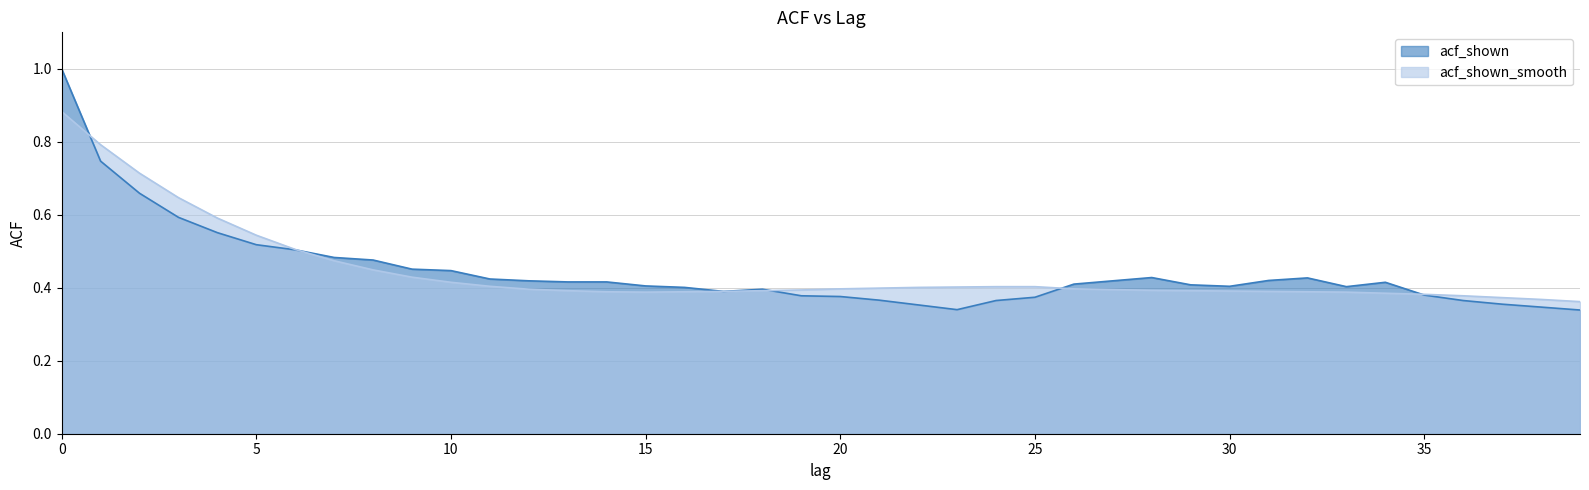

What is the approximate value of acf_shown_smooth at 0?

0.9